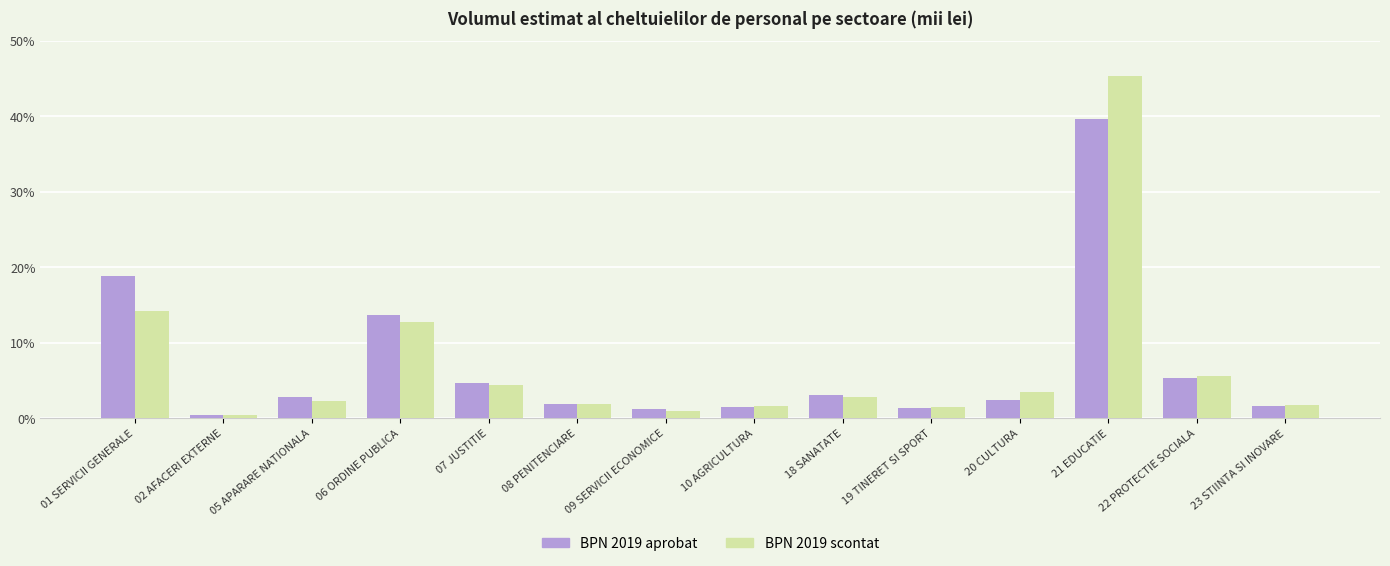

Count the number of data series in this chart.

2